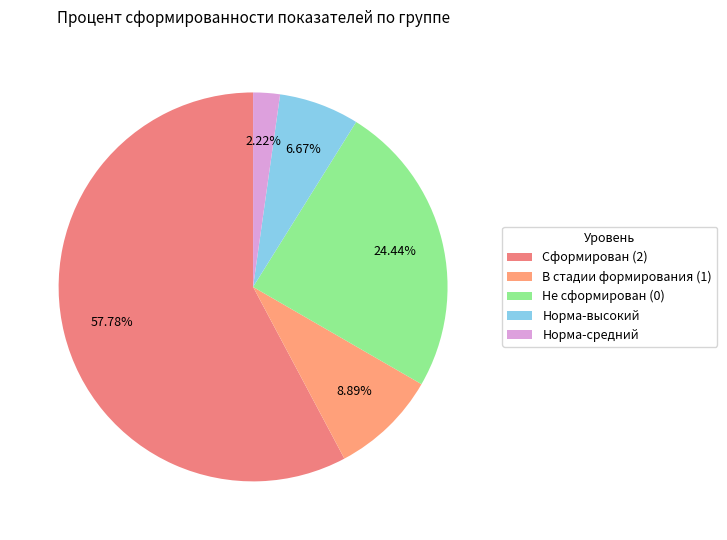

What is the largest slice in the pie chart?

Сформирован (2)